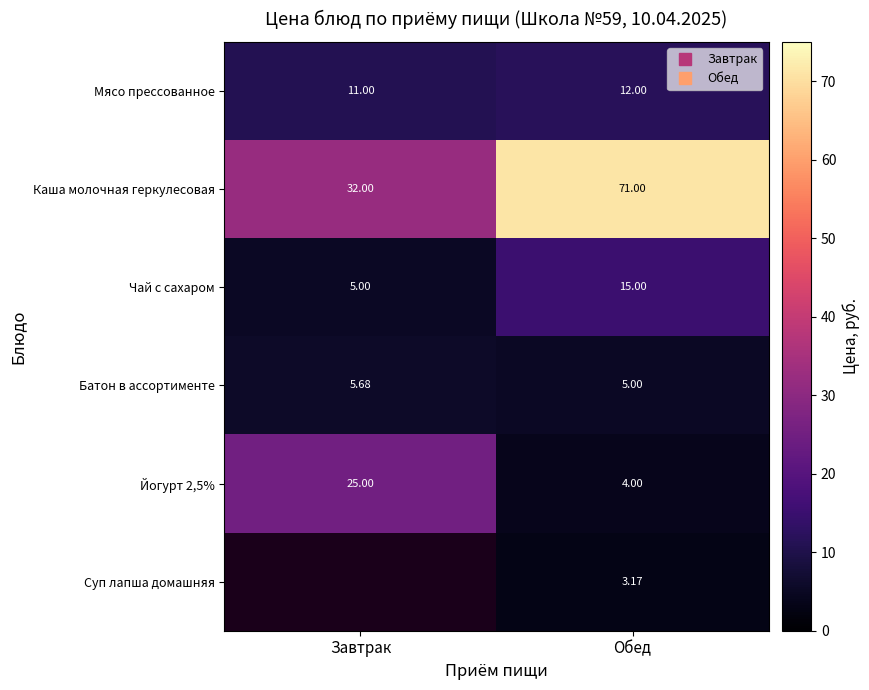

Which series has the largest total across all categories?

Каша молочная геркулесовая